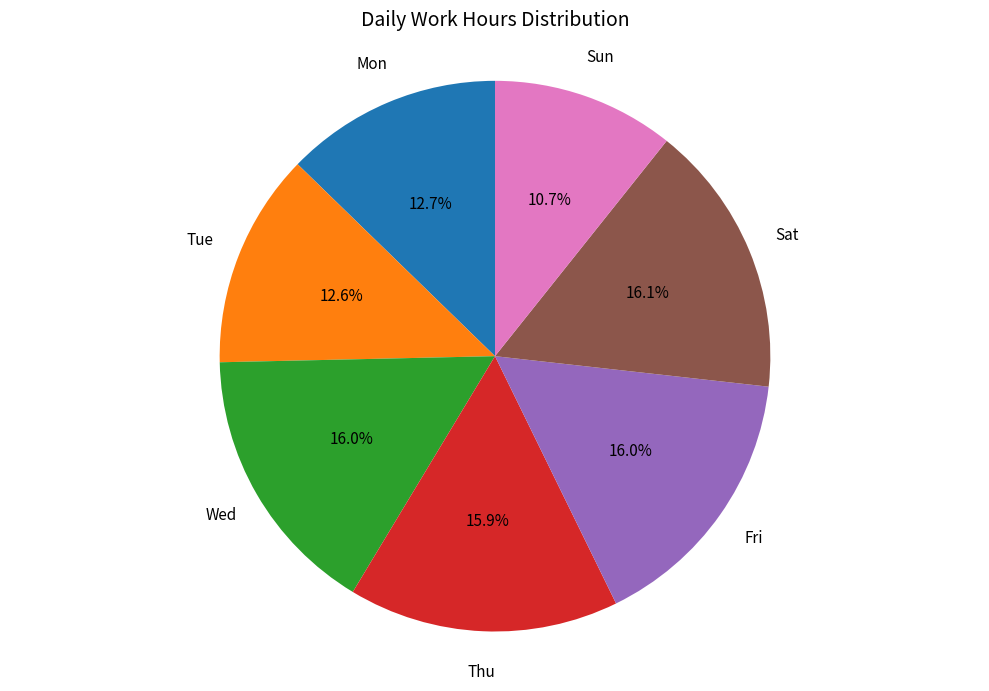

Does any single category account for the majority?

No